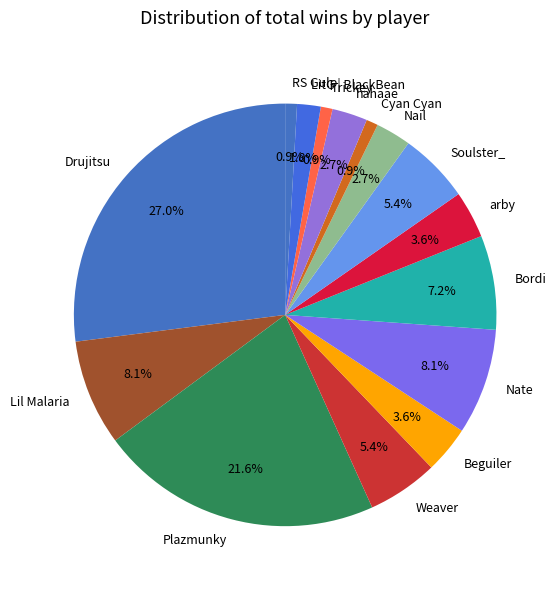

True or false: Lil Malaria accounts for 1% of the total.

False